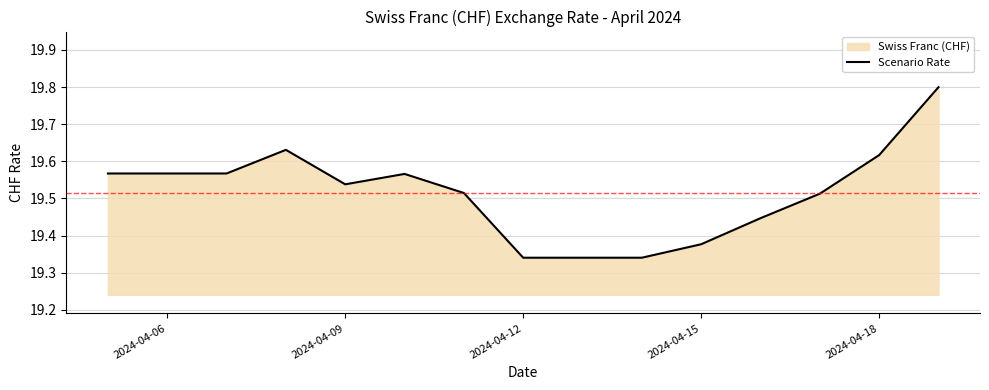

Is it true that the value at 2024-04-15 is 32.3?

False